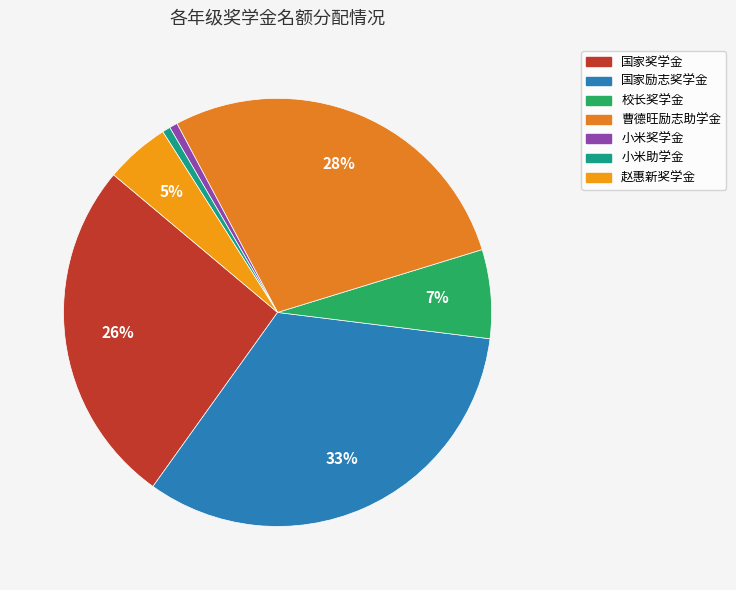

What percentage is the 国家奖学金 slice, to the nearest percent?

26%